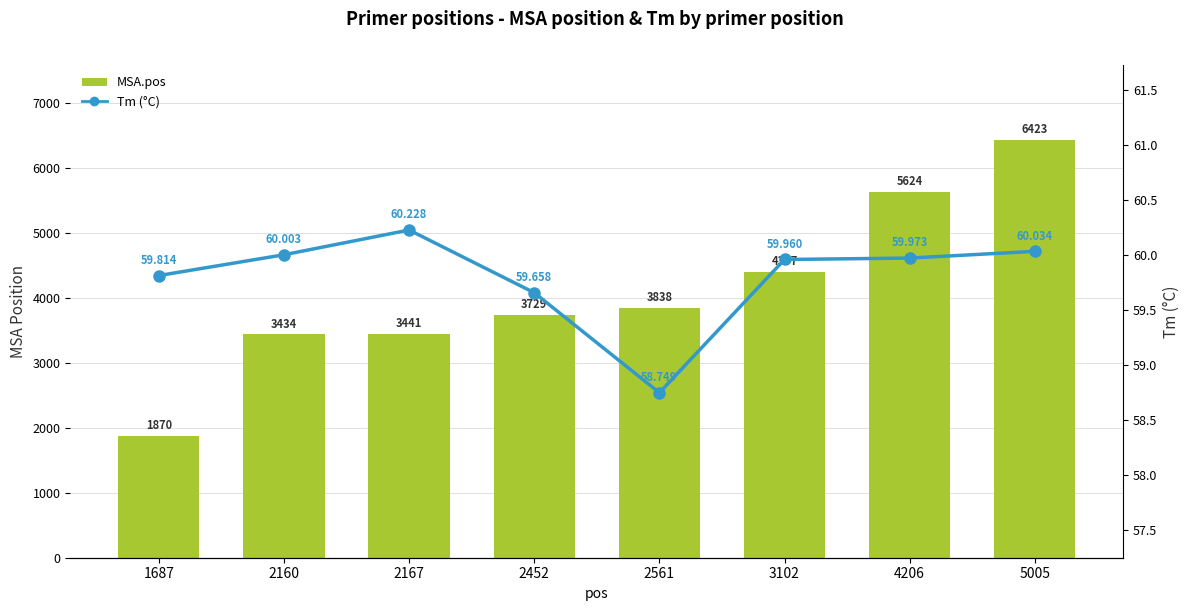

The value of MSA.pos at 3102 is 6773.0. True or false?

False